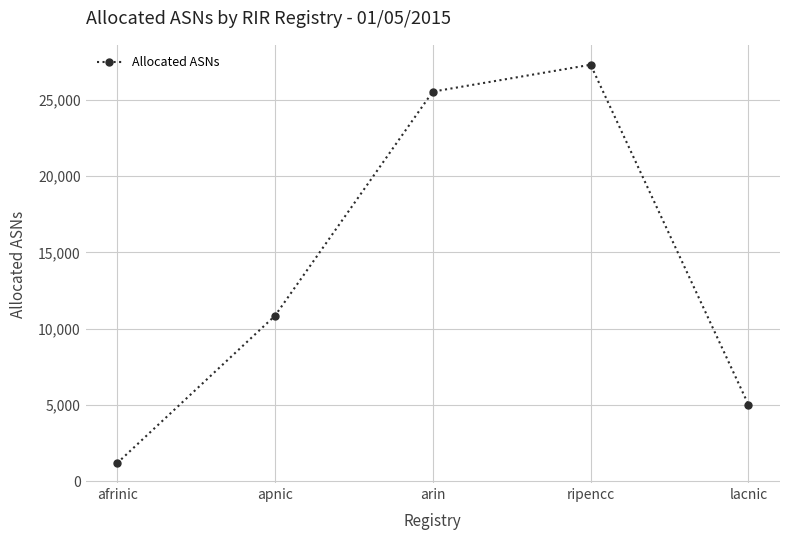

How many data points are less than 10854?

2